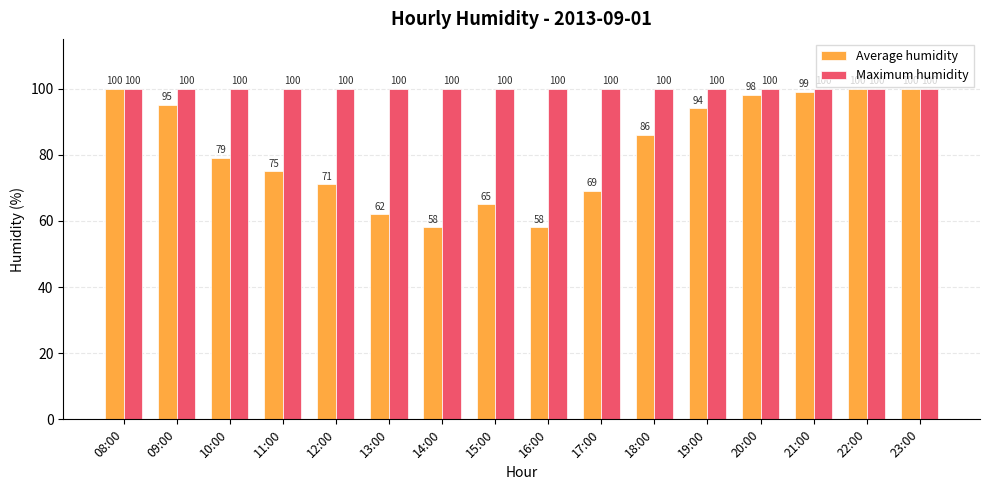

The value of Average humidity at 20:00 is 58. True or false?

False